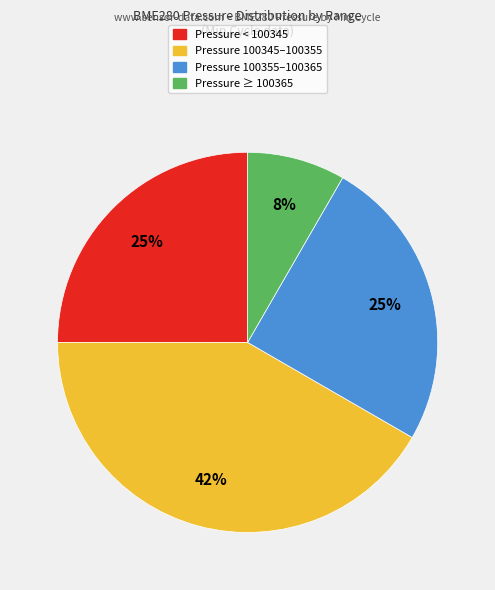

Is there any slice that represents more than half of the pie?

No